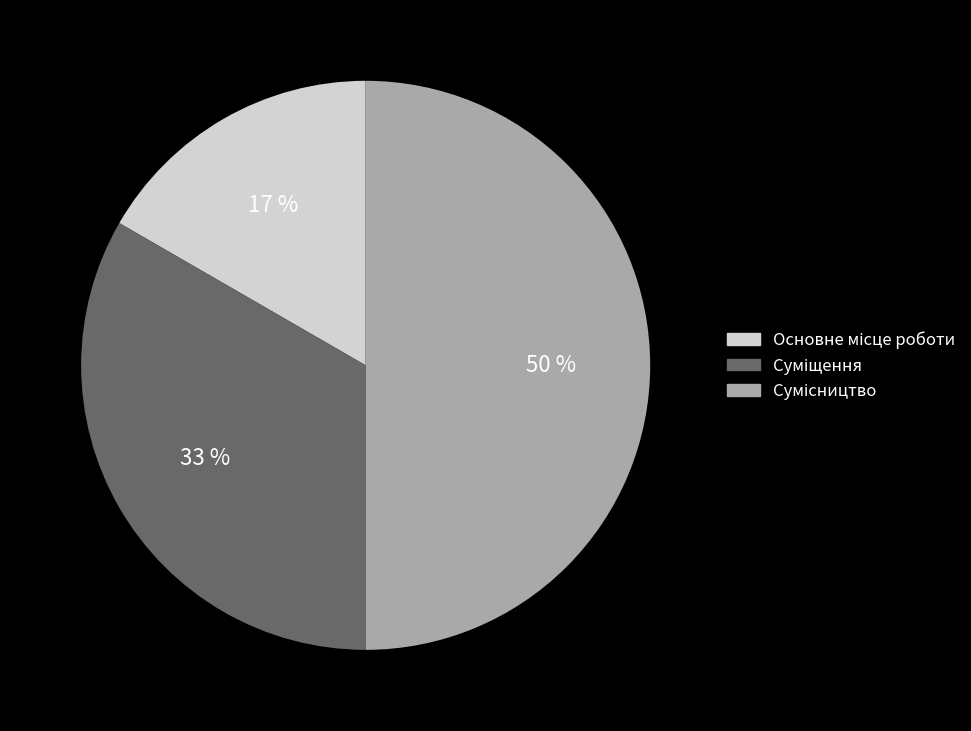

To the nearest percent, what is the average slice percentage?

33%